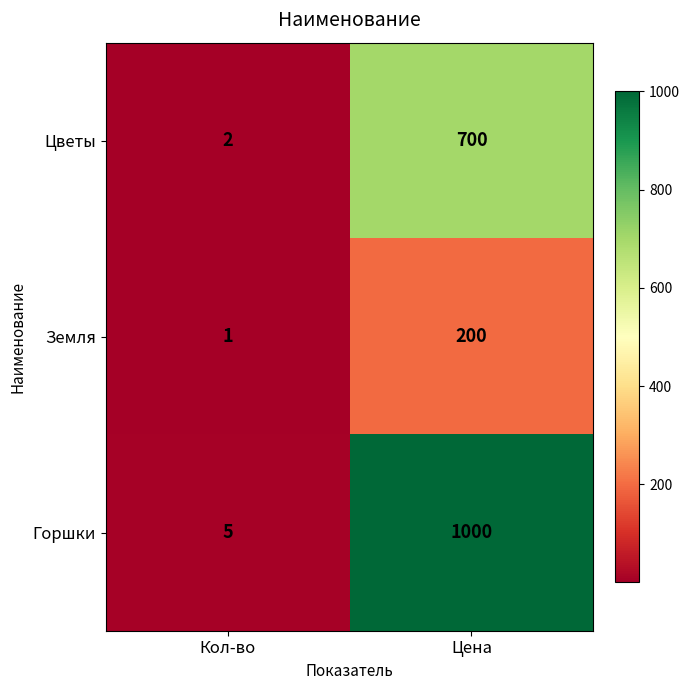

Count the number of data series in this chart.

3